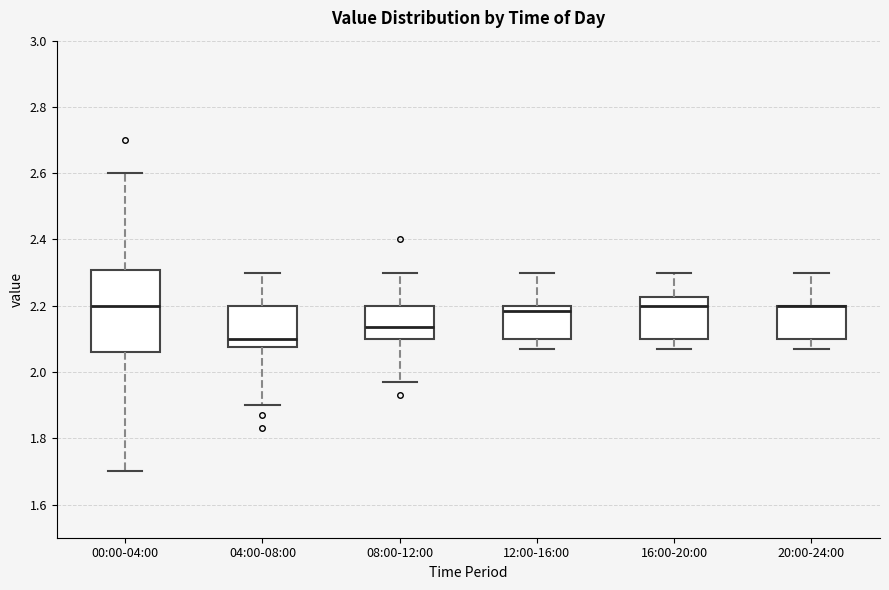

Where is the lower edge of the box for 16:00-20:00 on the y-axis? The values are not printed on the chart, so give them approximately, as read against the axis.

2.10